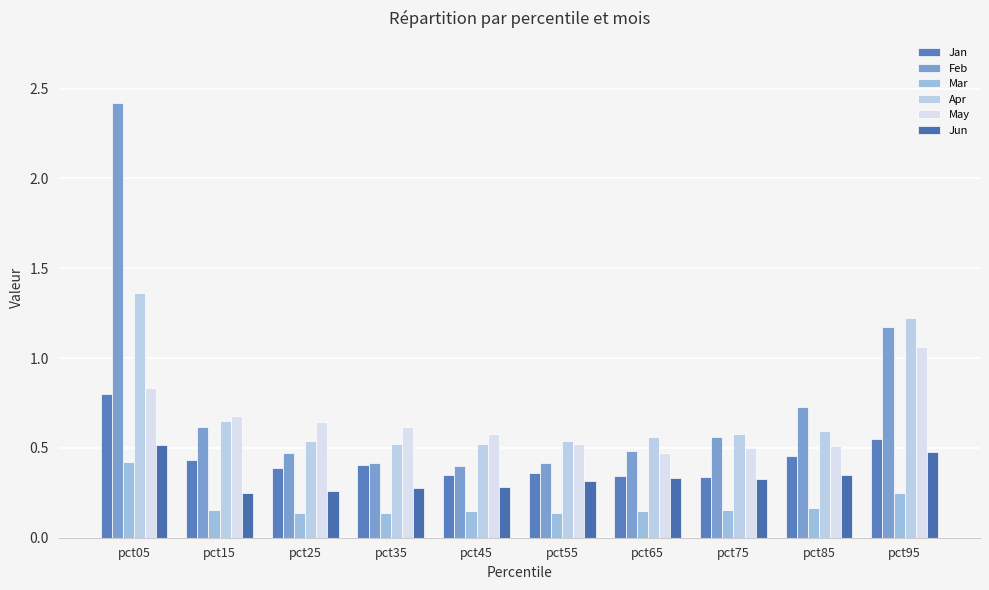

Is the value of May at pct25 greater than the value of Jan at pct65?

Yes